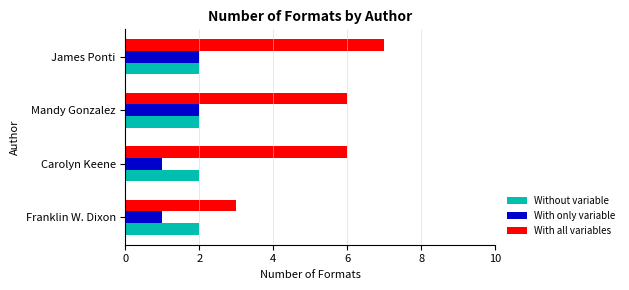

The value of Without variable at Carolyn Keene is 2. True or false?

True